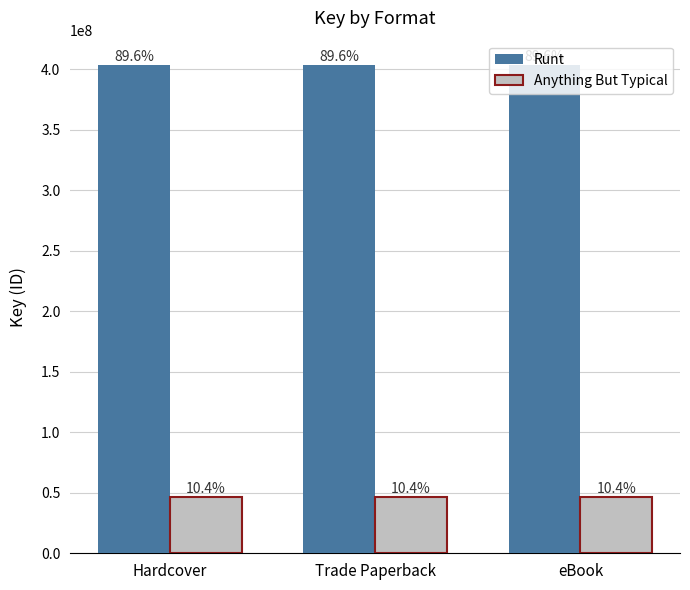

Is it true that Runt equals 280868155 at eBook?

False